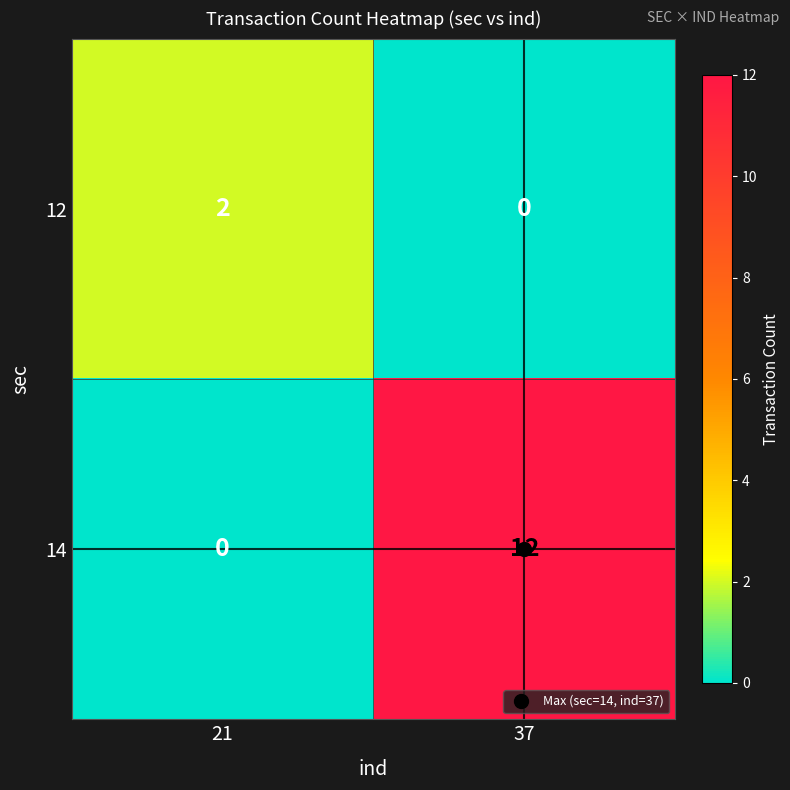

At how many categories does at least one series exceed 9?

1